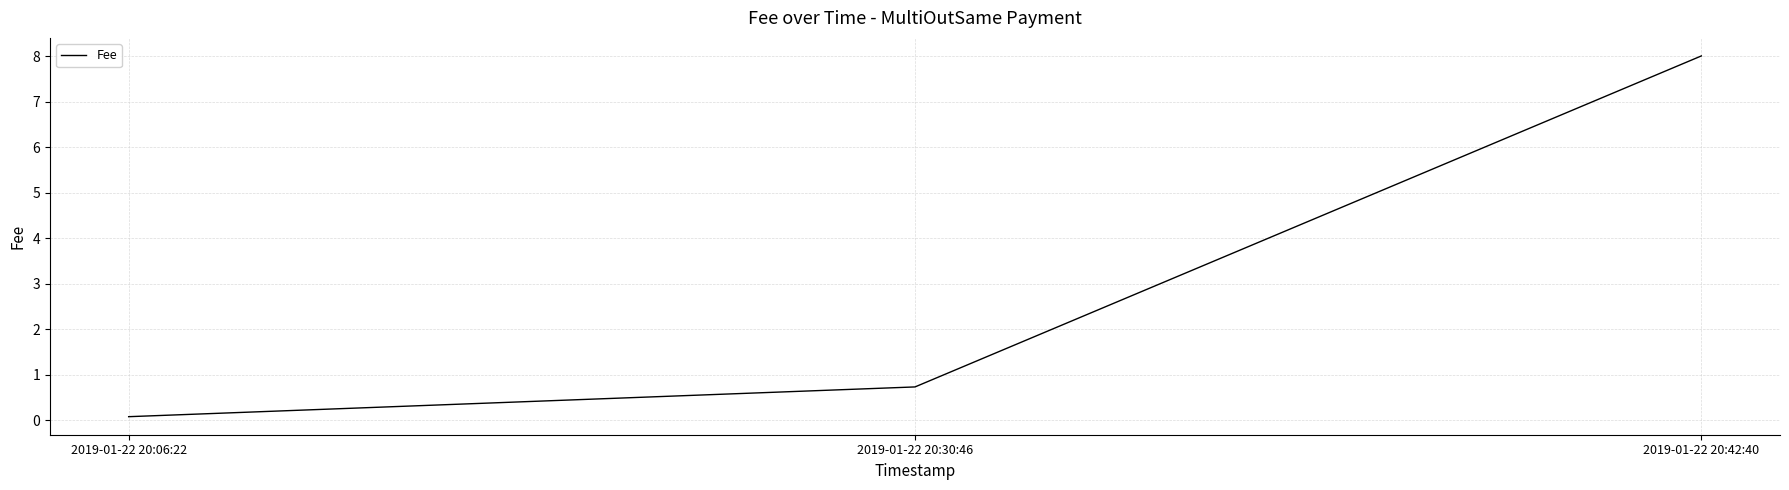

Reading left to right, list all the values displayed in this chart.

2019-01-22 20:06:22=0.1	2019-01-22 20:30:46=0.7	2019-01-22 20:42:40=8.0